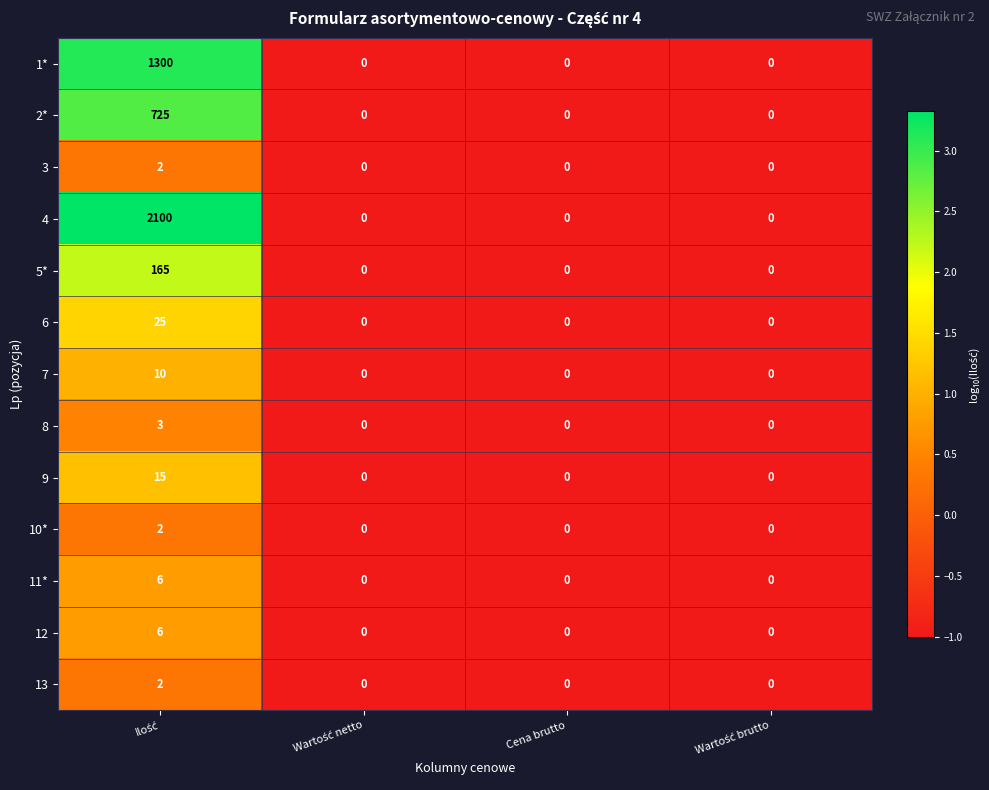

Count the number of data series in this chart.

13